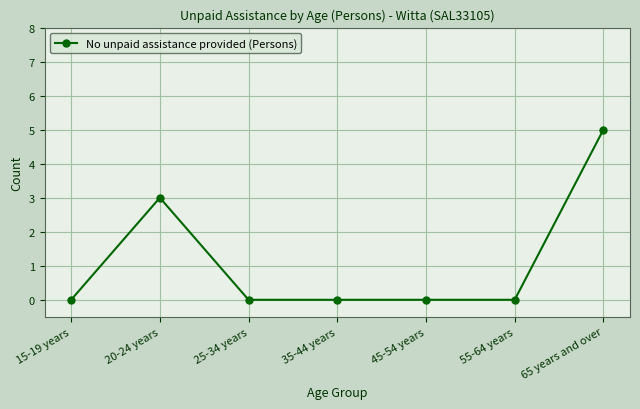

True or false: the data shows 5 at 20-24 years.

False